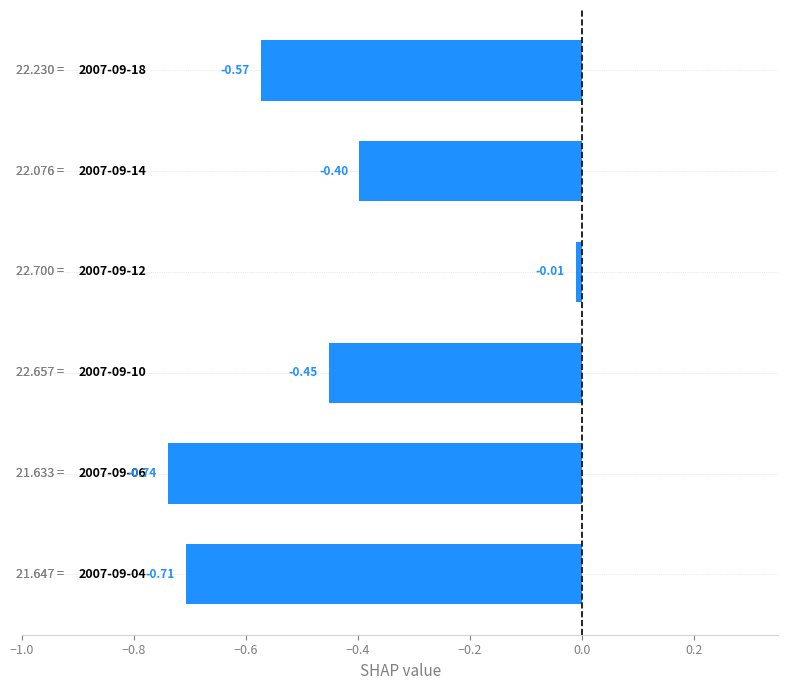

What is the sum of all values?

-2.9